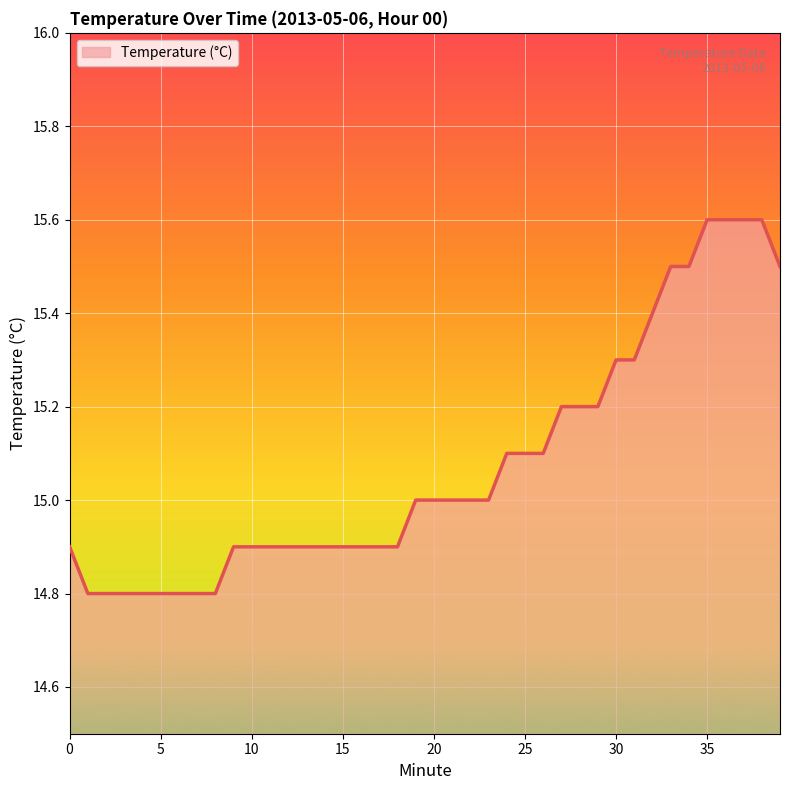

What is the smallest value displayed?

14.8